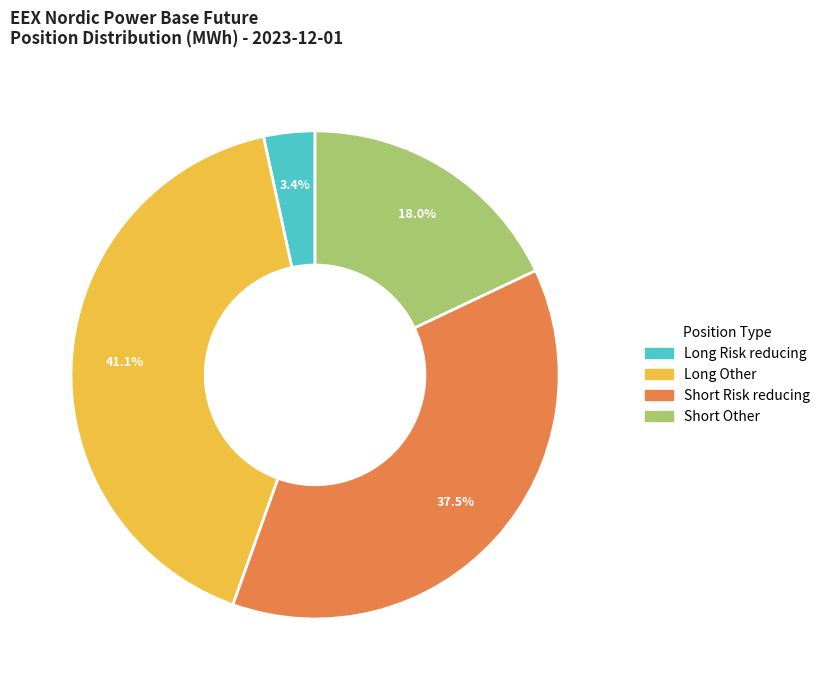

Does Short Risk reducing account for over 50% of the chart?

No